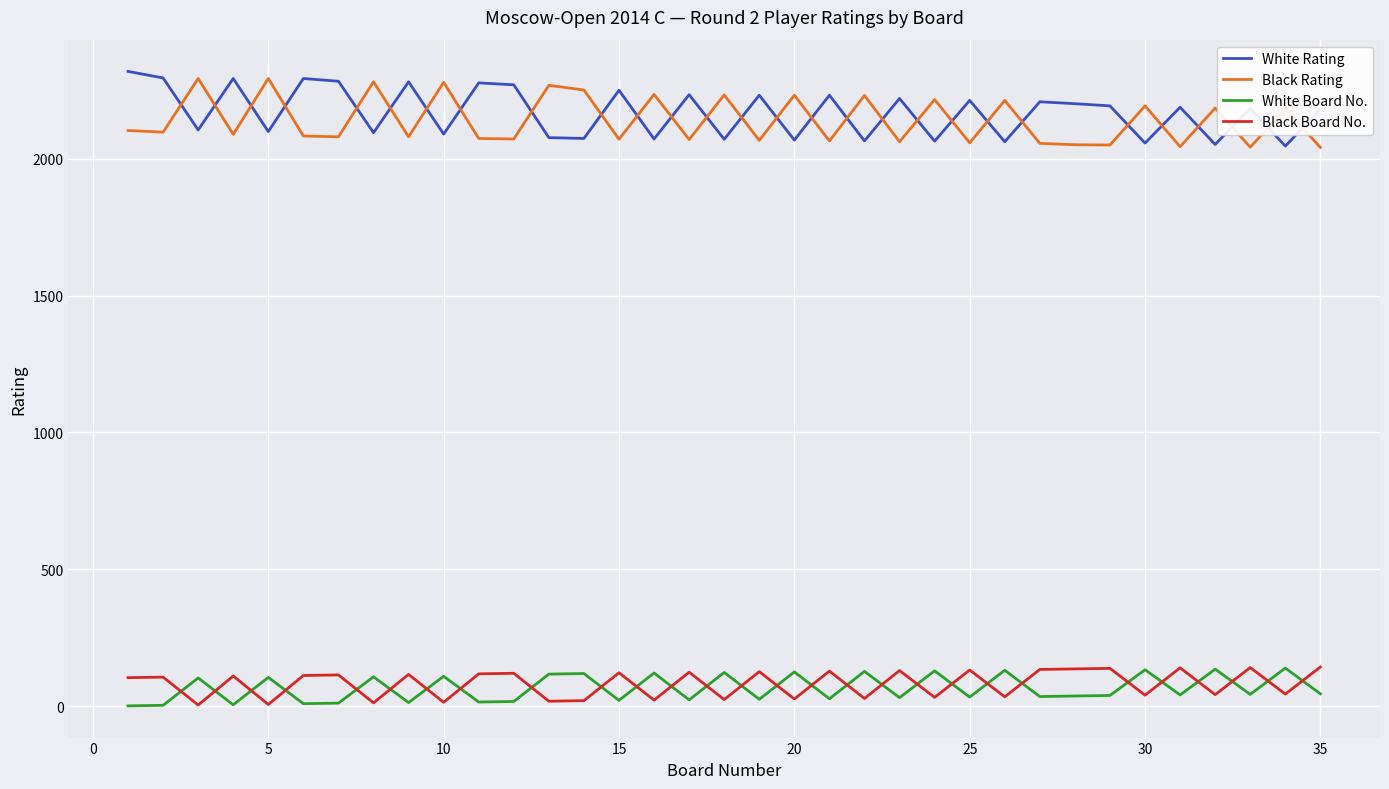

True or false: Black Rating and White Board No. cross at least once.

False